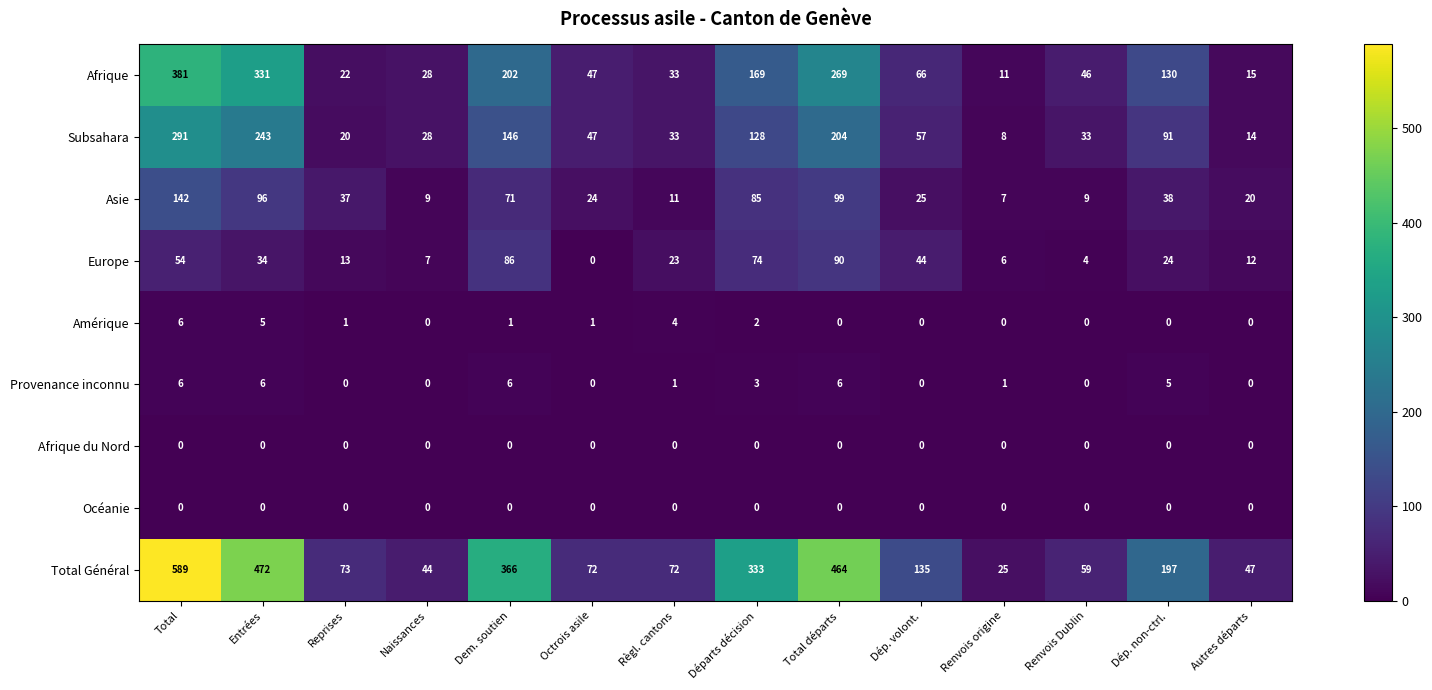

Where does the Total Général series first go above 135?

Total